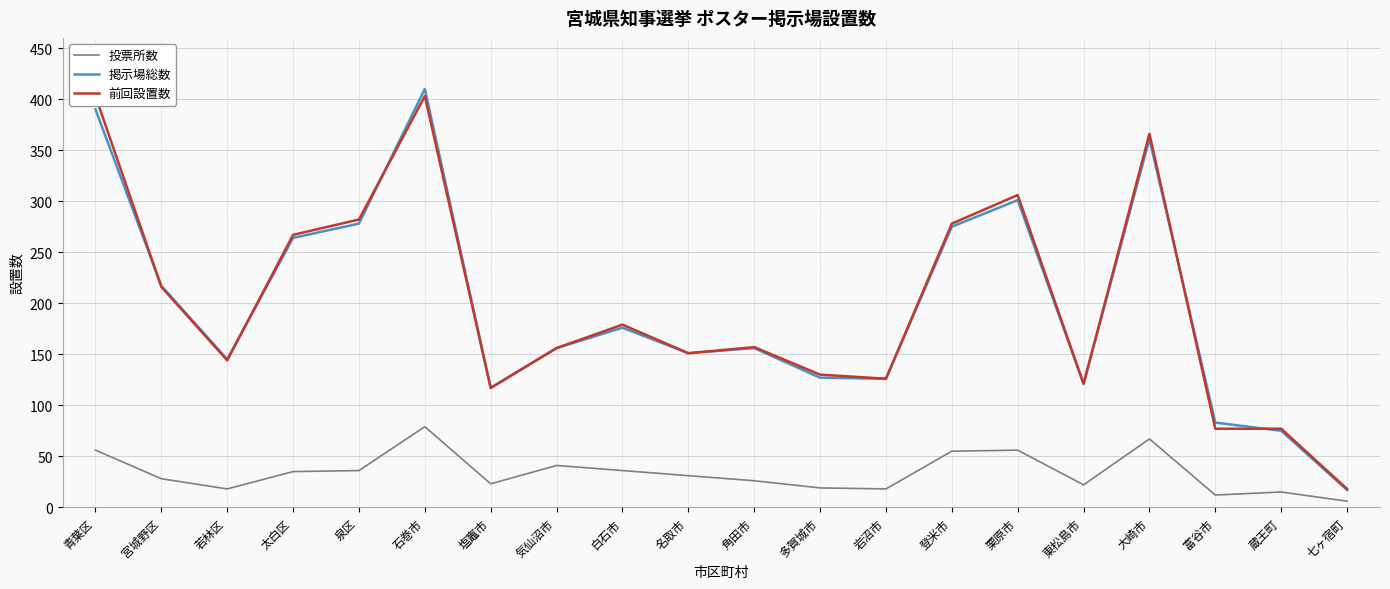

Where does the 前回設置数 series first go above 157?

青葉区